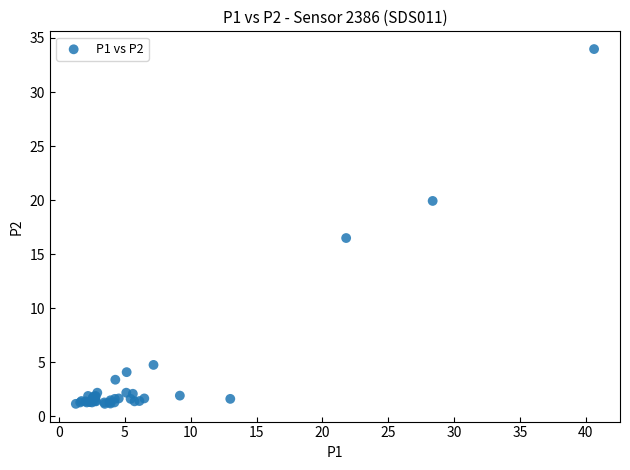

What Y value in the scatter plot is closest to 17?

16.5